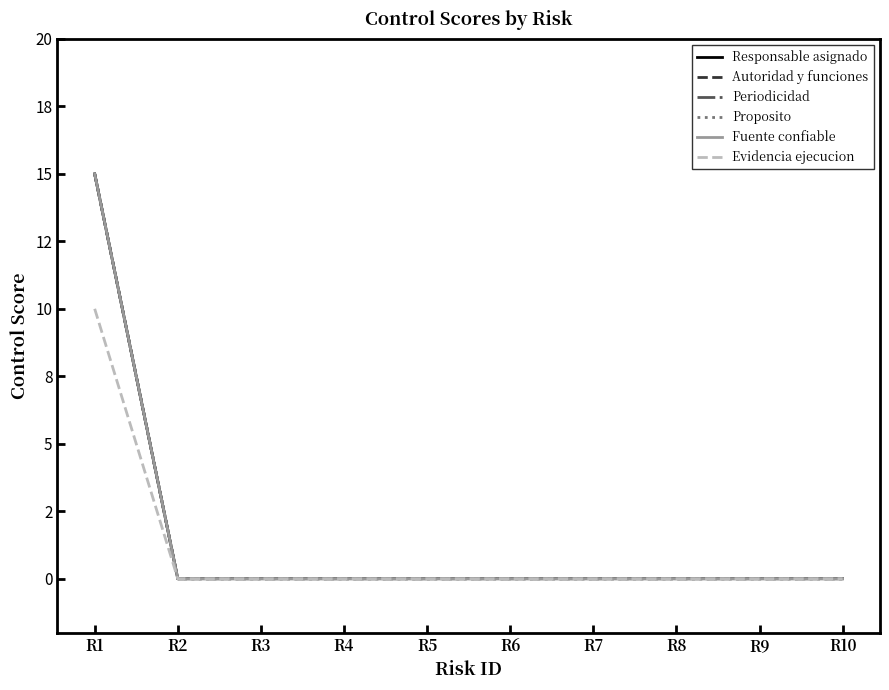

Is this an area chart (filled region under the line)?

No